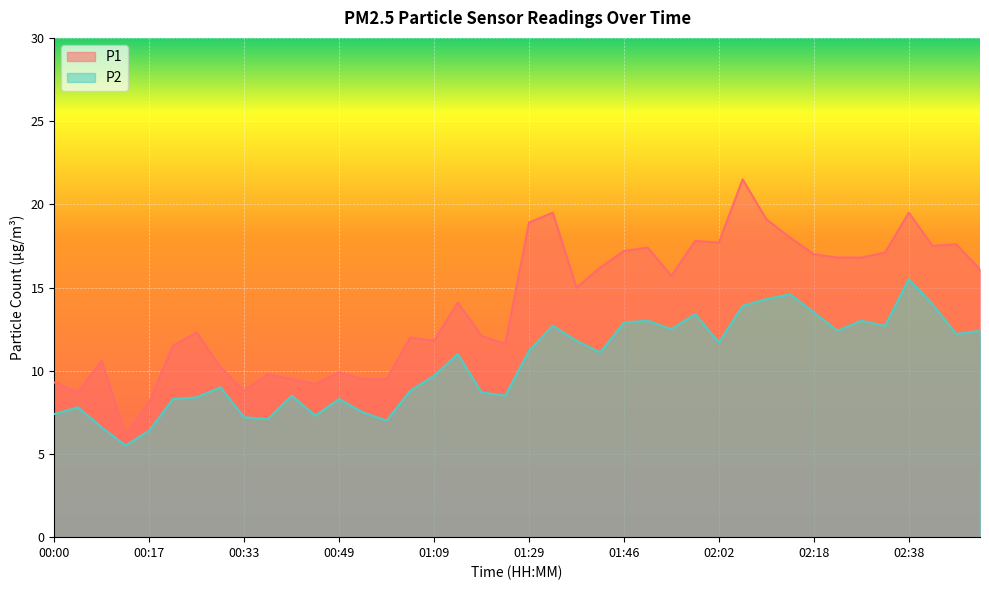

True or false: P2 has more than 0 interior local peaks.

True